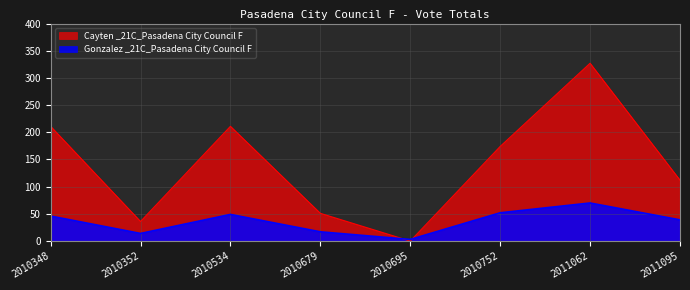

Between 2010534 and 2011062, which series saw the biggest shift?

Cayten _21C_Pasadena City Council F